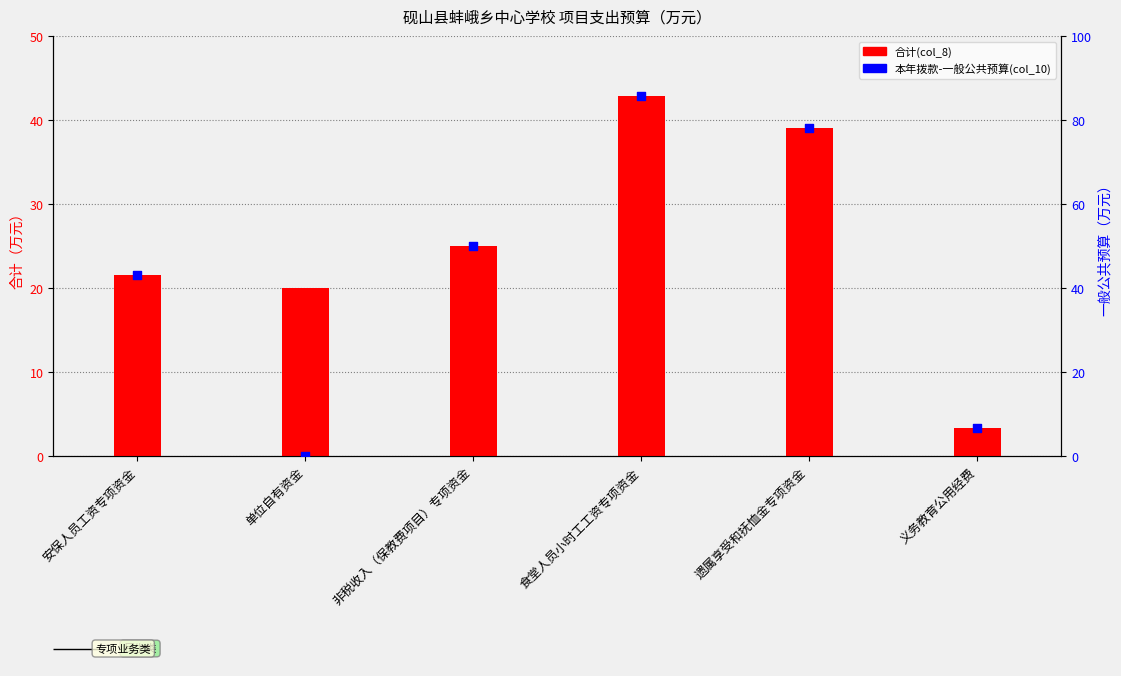

What are all the series names shown in the legend?

合计(col_8), 本年拨款-一般公共预算(col_10)